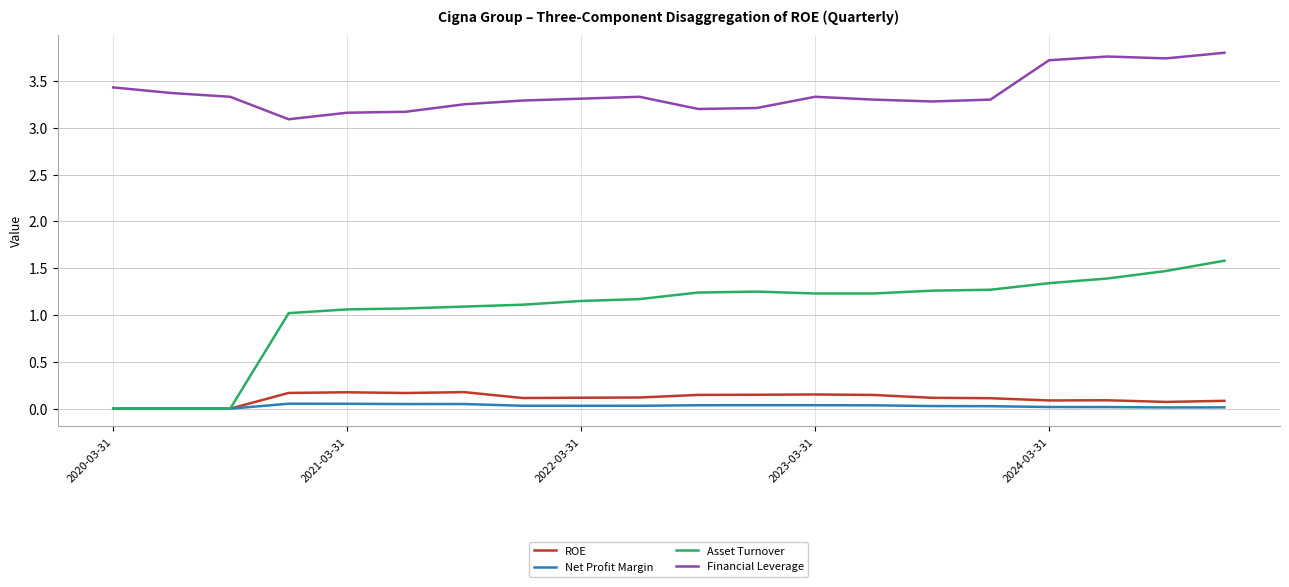

True or false: Financial Leverage and ROE cross at least once.

False